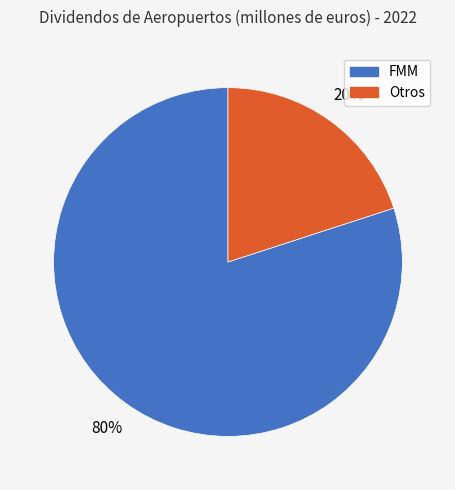

What percentage is the Otros slice, to the nearest percent?

20%